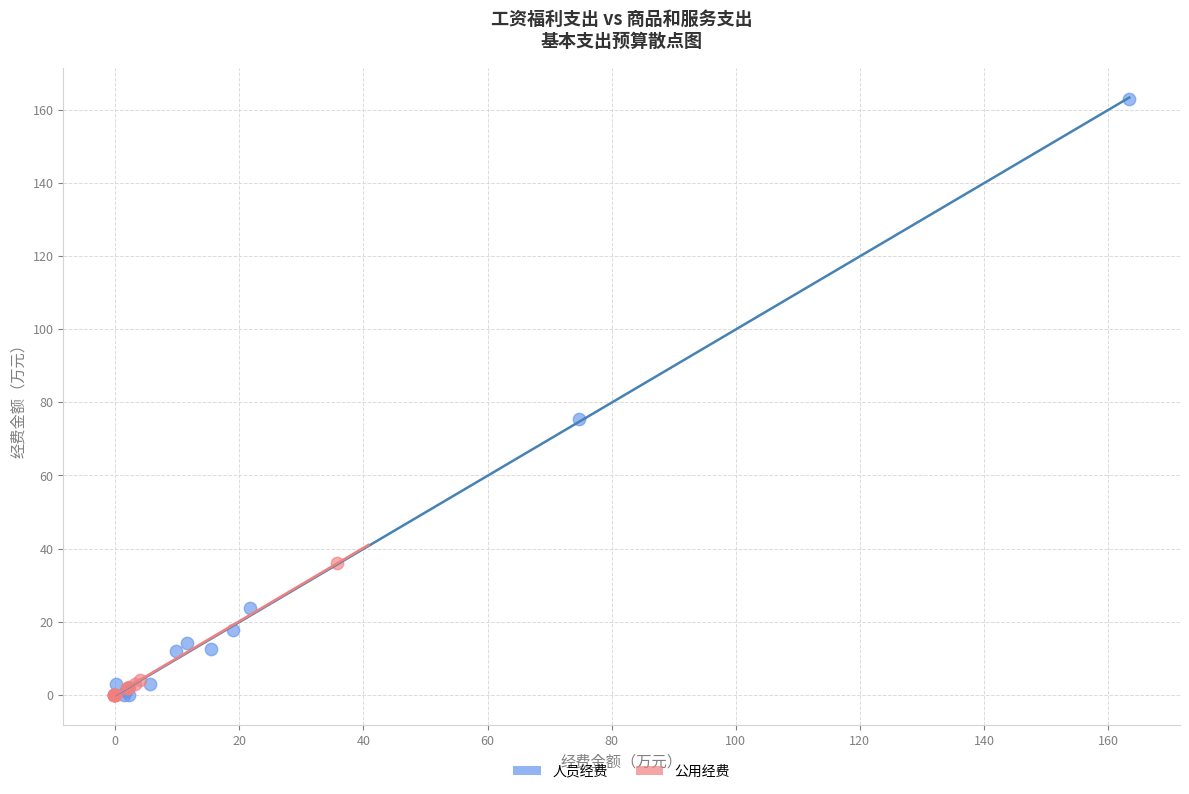

Which series reaches the maximum Y coordinate?

人员经费